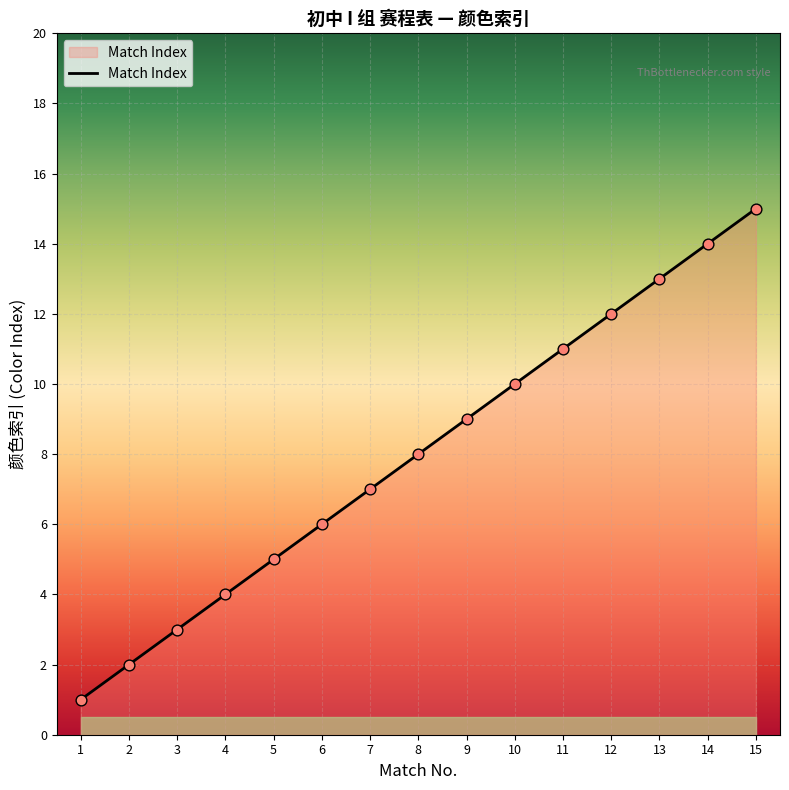

What is the ratio of the value at 12 to the value at 9?

1.3